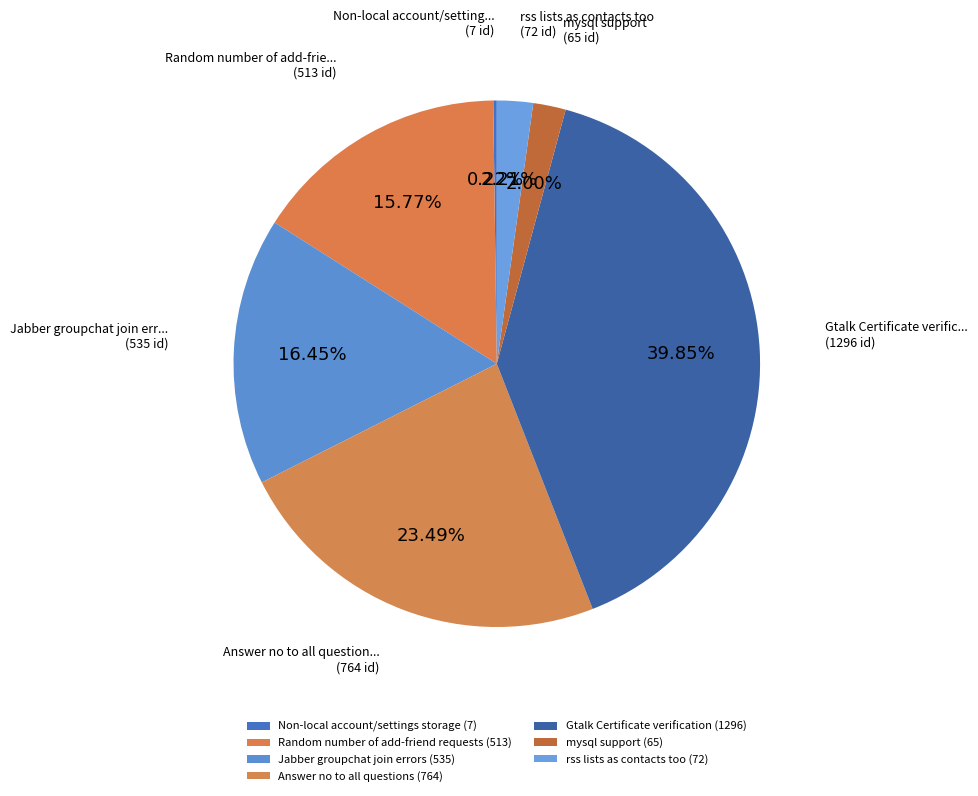

Combined, what portion of the pie is Gtalk Certificate verification and Random number of add-friend requests?

55.6%